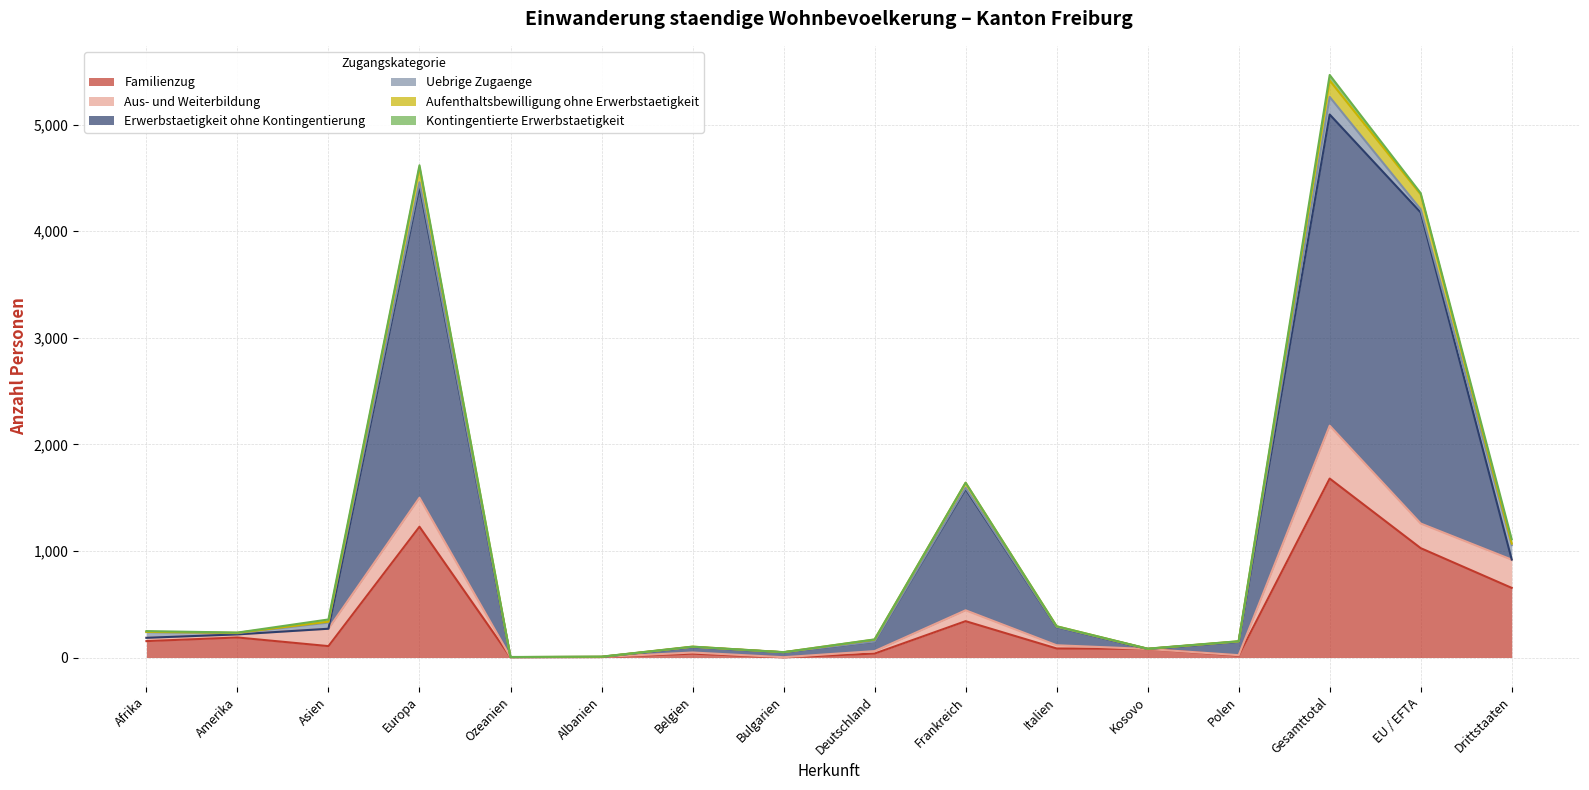

At which label does Familienzug reach its peak?

Gesamttotal